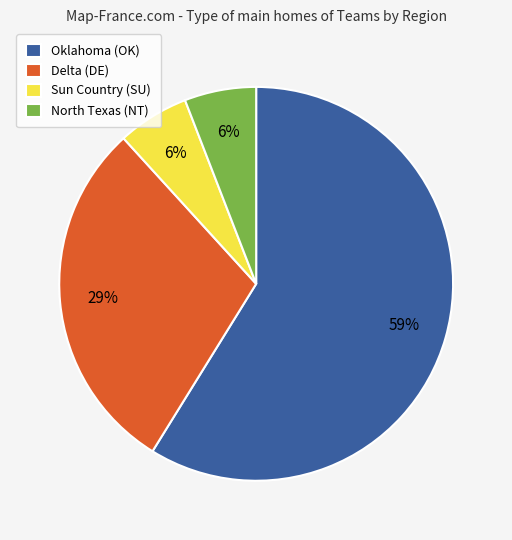

What is the majority slice?

Oklahoma (OK)